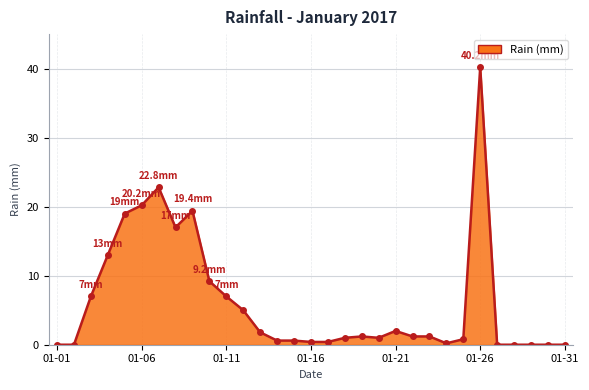

What is the sum of all values?

192.2